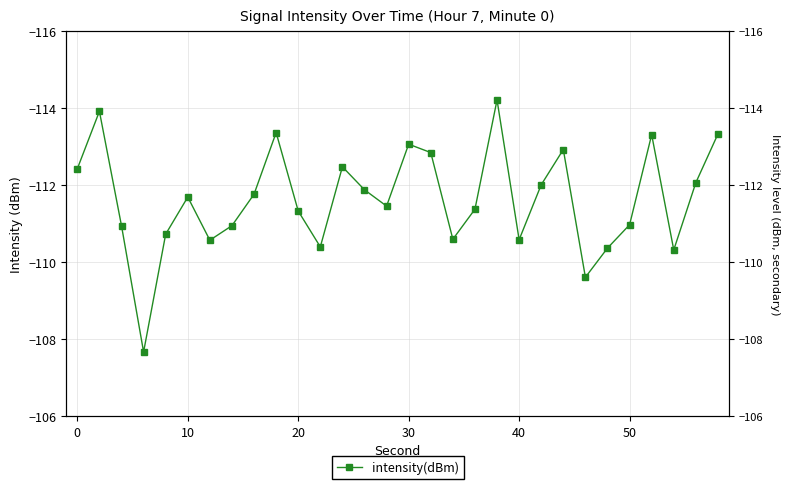

Is this an area chart (filled region under the line)?

No